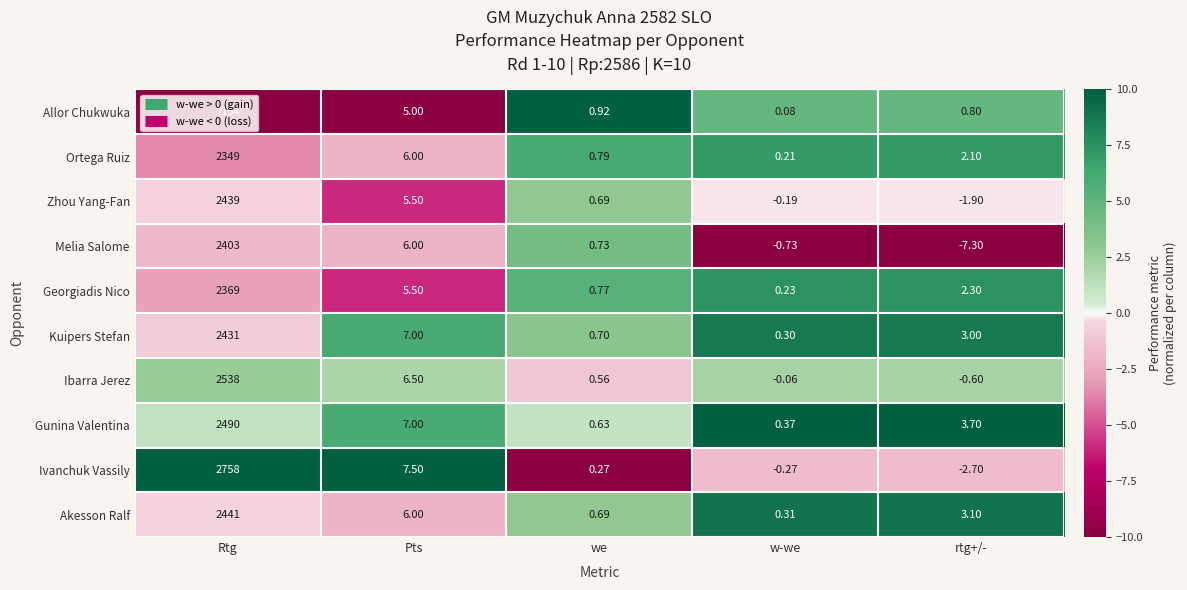

At which category does the chart reach its minimum across all series?

rtg+/-